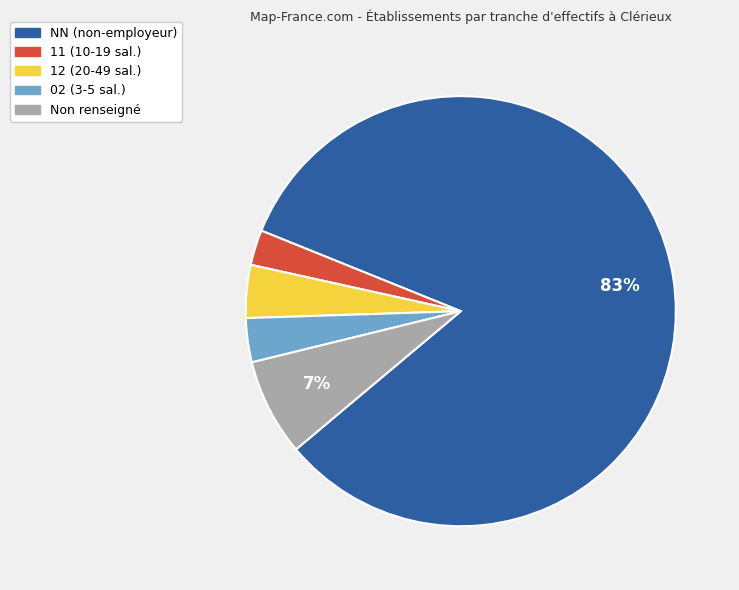

Is there a majority slice in this chart?

Yes